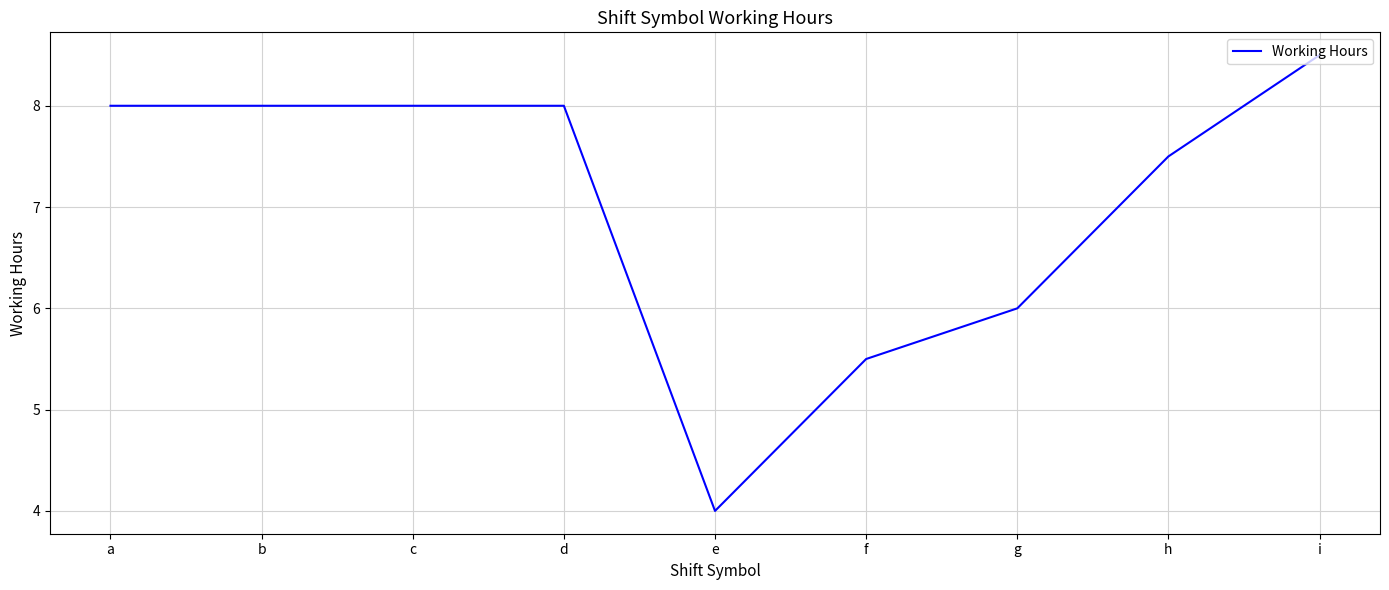

The chart shows a value of 11.2 at c. True or false?

False